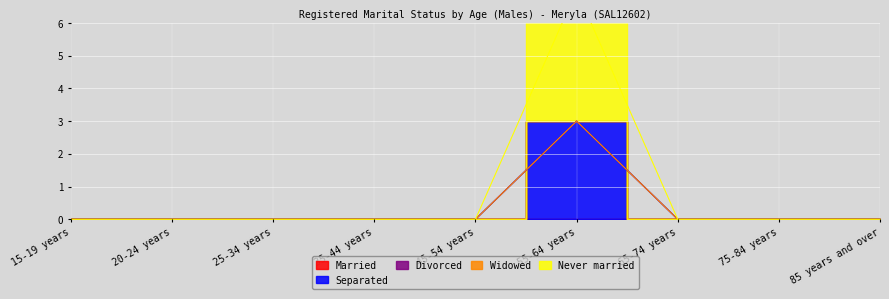

List the labels in order of Married value, smallest first.

15-19 years, 20-24 years, 25-34 years, 35-44 years, 45-54 years, 55-64 years, 65-74 years, 75-84 years, 85 years and over